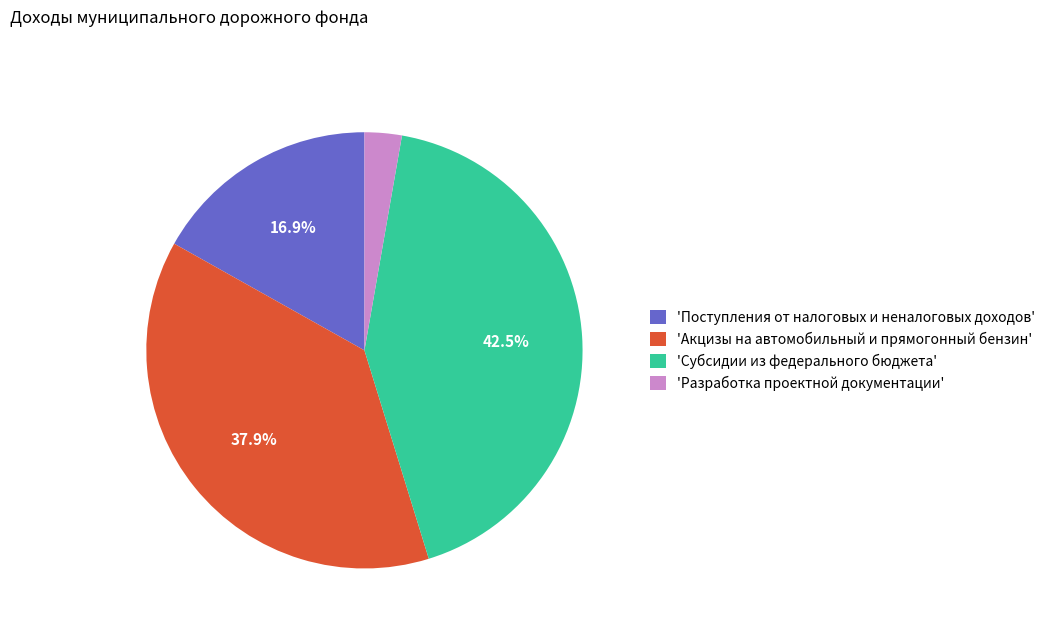

What is the total percentage of 'Субсидии из федерального бюджета' and 'Поступления от налоговых и неналоговых доходов'?

59.3%